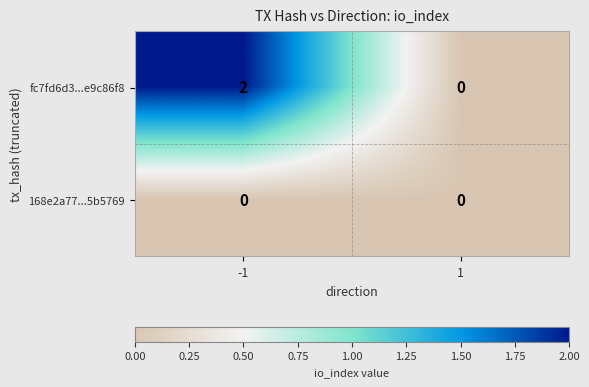

Which series has the largest range (max minus min)?

fc7fd6d3...e9c86f8